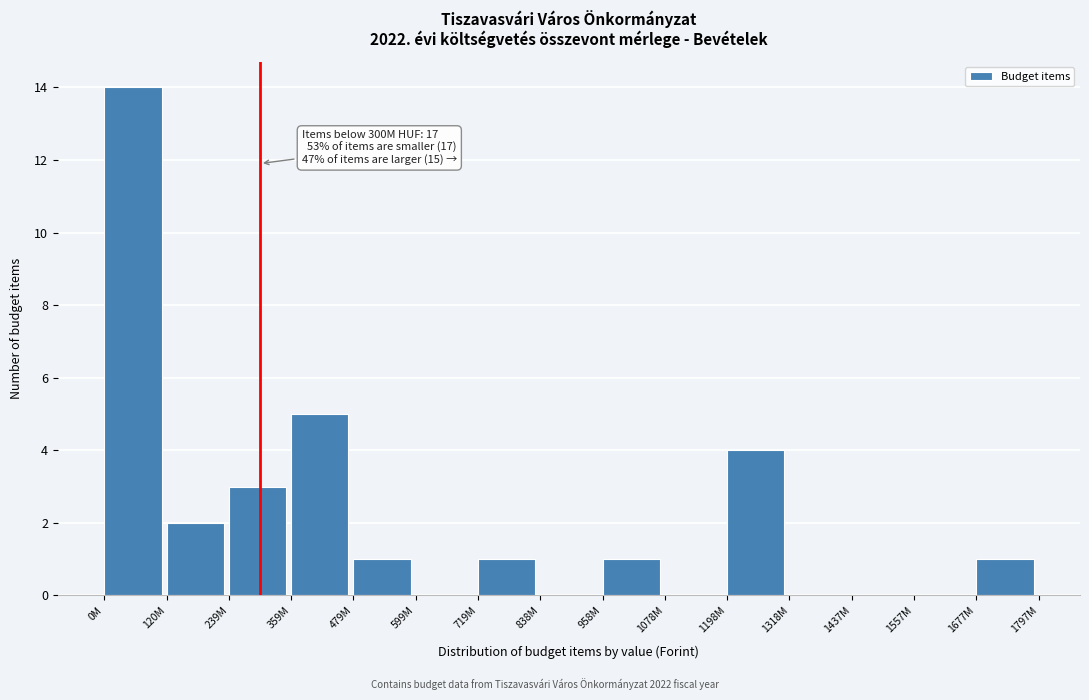

Reading right to left, list all the values displayed in this chart.

1677M=1	1557M=0	1437M=0	1318M=0	1198M=4	1078M=0	958M=1	838M=0	719M=1	599M=0	479M=1	359M=5	239M=3	120M=2	0M=14